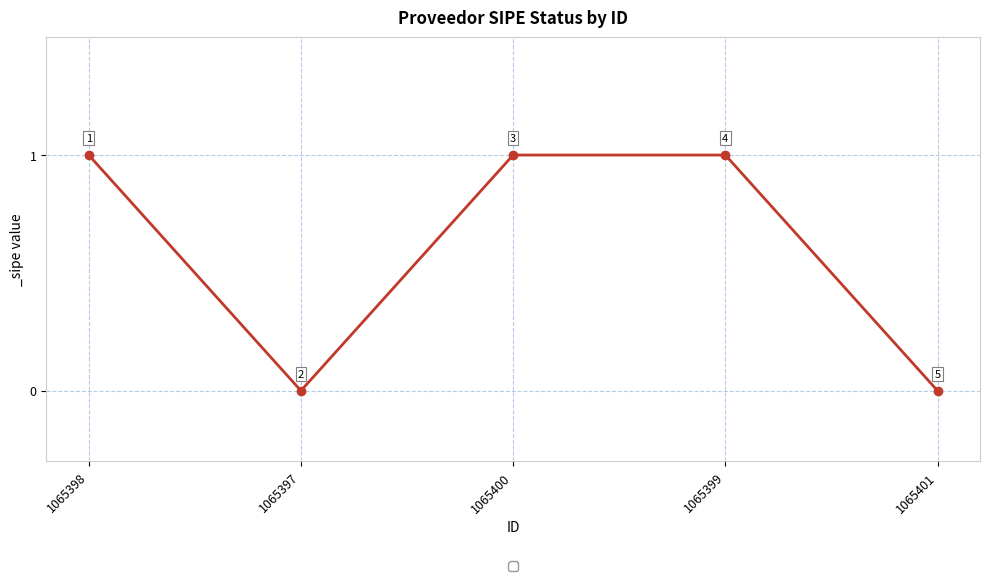

Which has a higher value, 1065400 or 1065401?

1065400